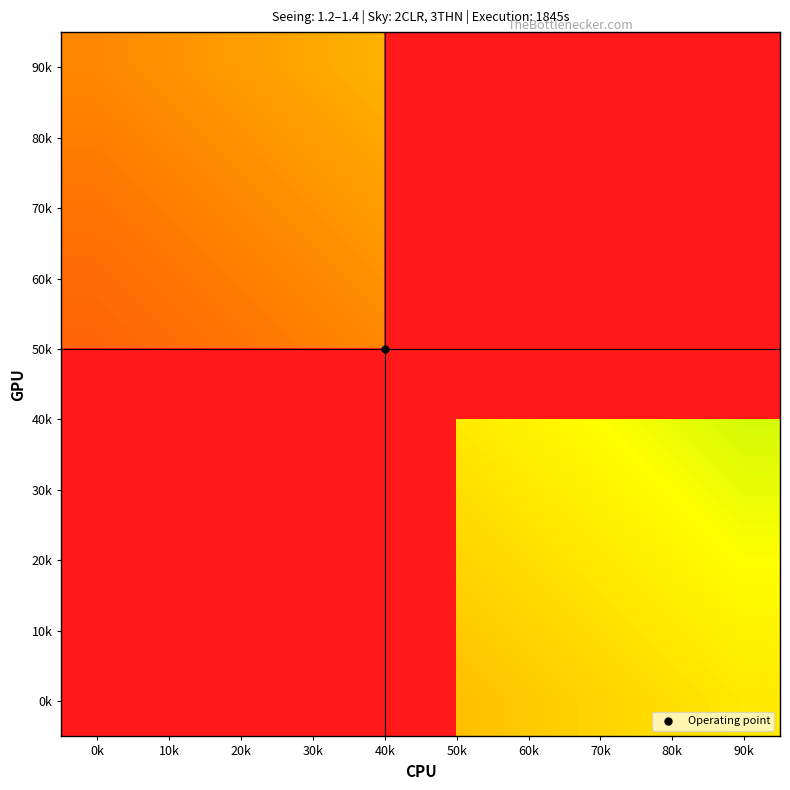

What is the total value across all series at 20k?

-17518.3